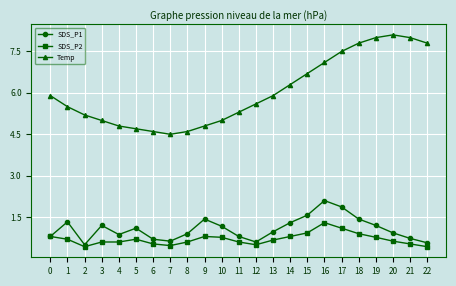

True or false: SDS_P2 and Temp cross at least once.

False